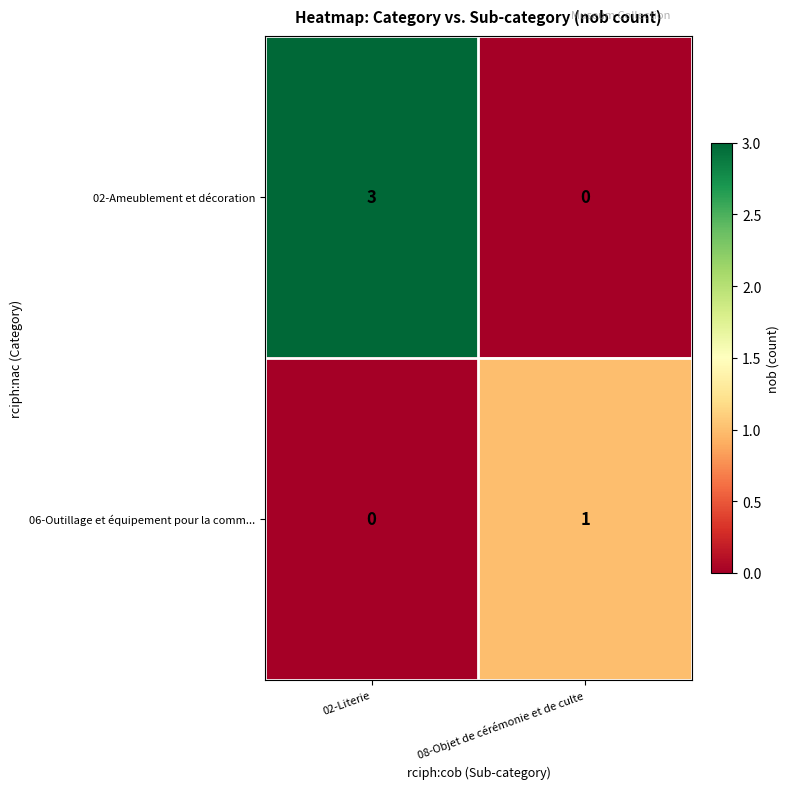

Is it true that 02-Ameublement et décoration equals -2 at 08-Objet de cérémonie et de culte?

False